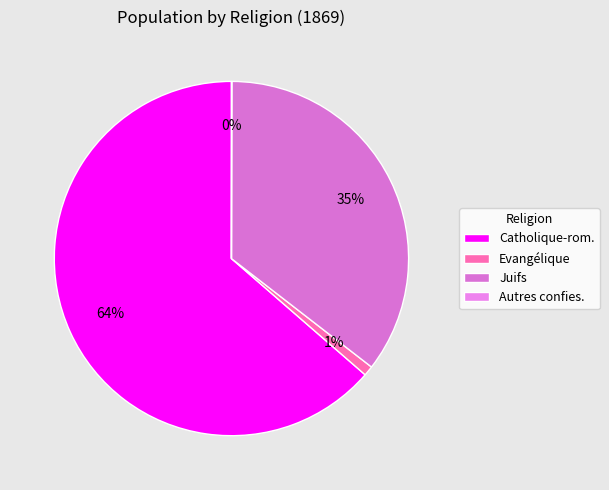

Which slice is the smallest?

Autres confies.